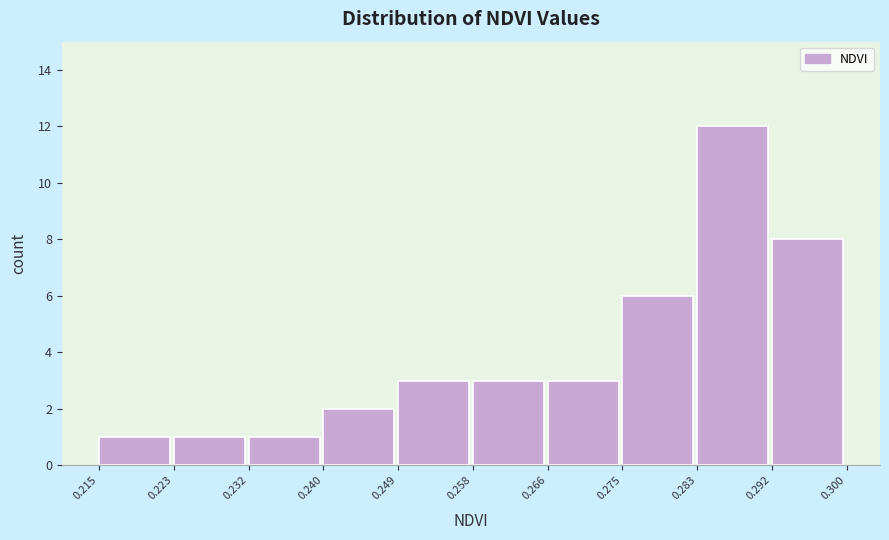

Reading left to right, transcribe this chart: for each bar, give the range it covers on the x-axis and its height. The values are not printed on the chart, so give them approximately, as read against the axis.

0.215 to 0.223: 1
0.223 to 0.232: 1
0.232 to 0.240: 1
0.240 to 0.249: 2
0.249 to 0.258: 3
0.258 to 0.266: 3
0.266 to 0.275: 3
0.275 to 0.283: 6
0.283 to 0.292: 12
0.292 to 0.300: 8